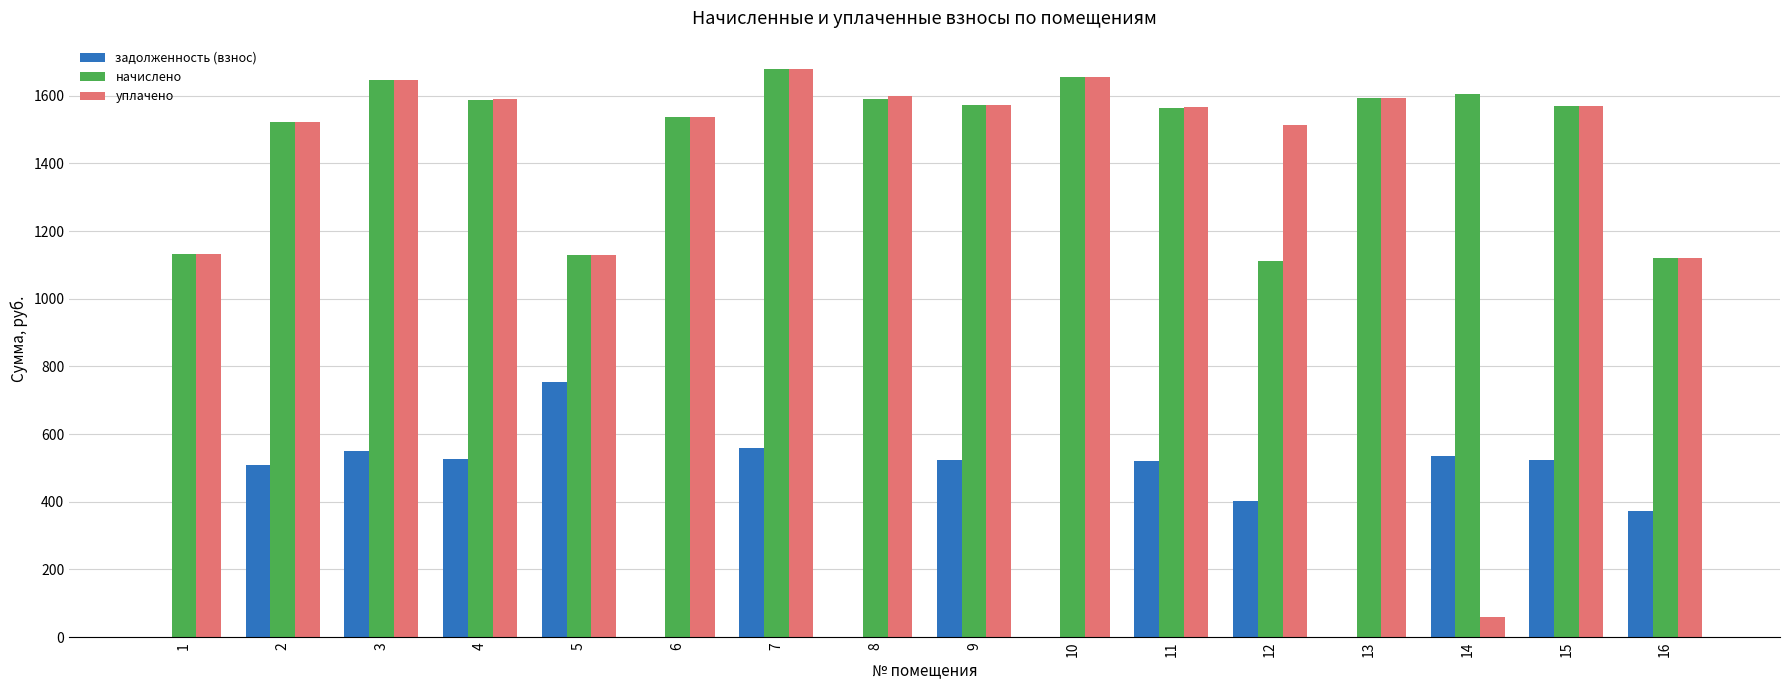

Read the уплачено value at 5.

1129.1